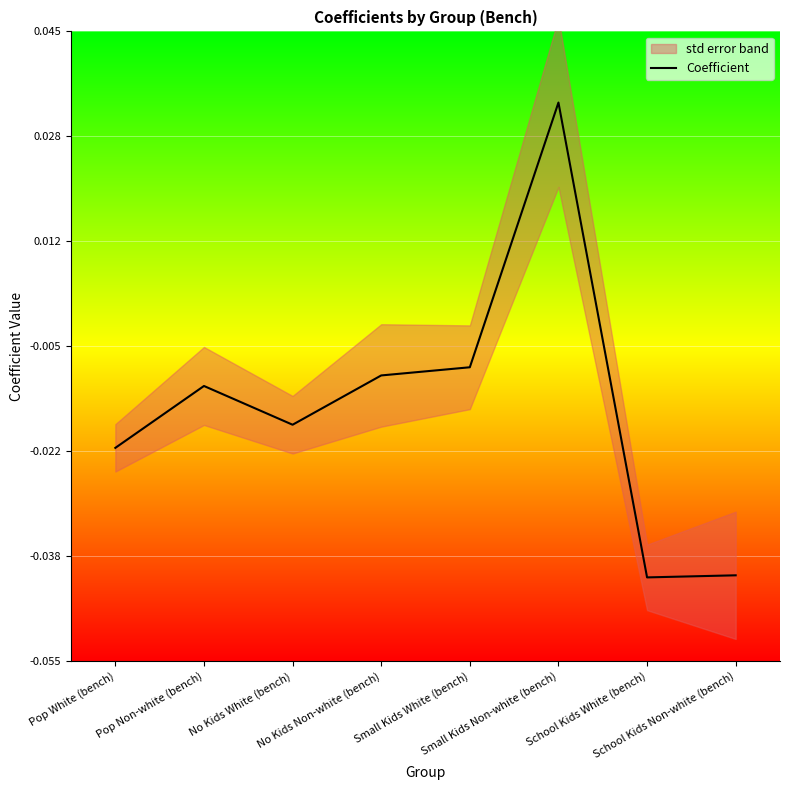

Where is the first local minimum?

No Kids White (bench)